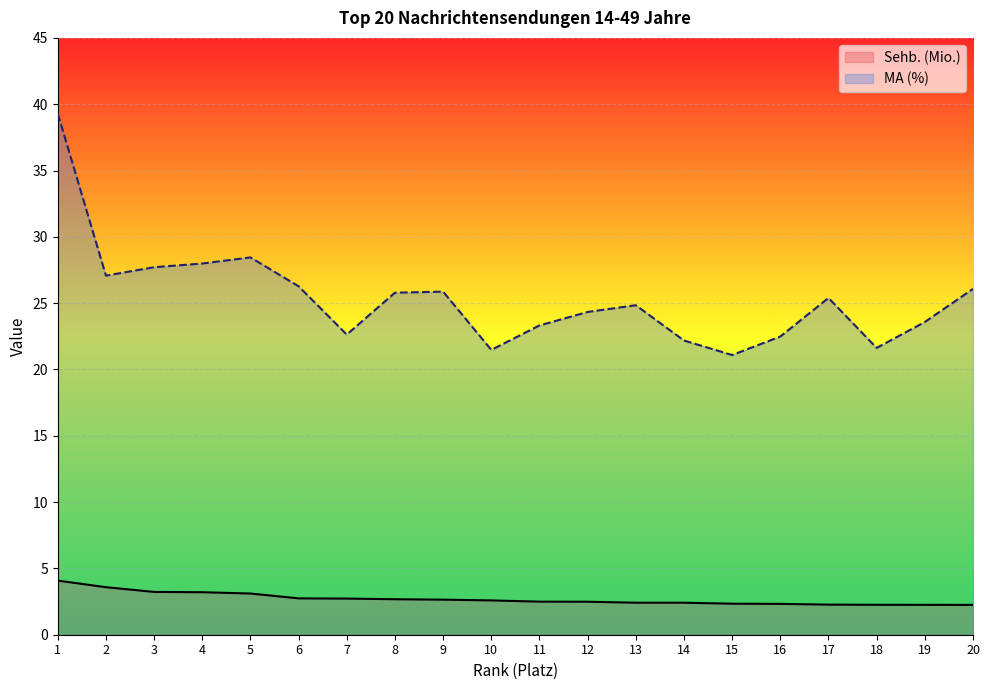

True or false: MA (%) and Sehb. (Mio.) cross at least once.

False